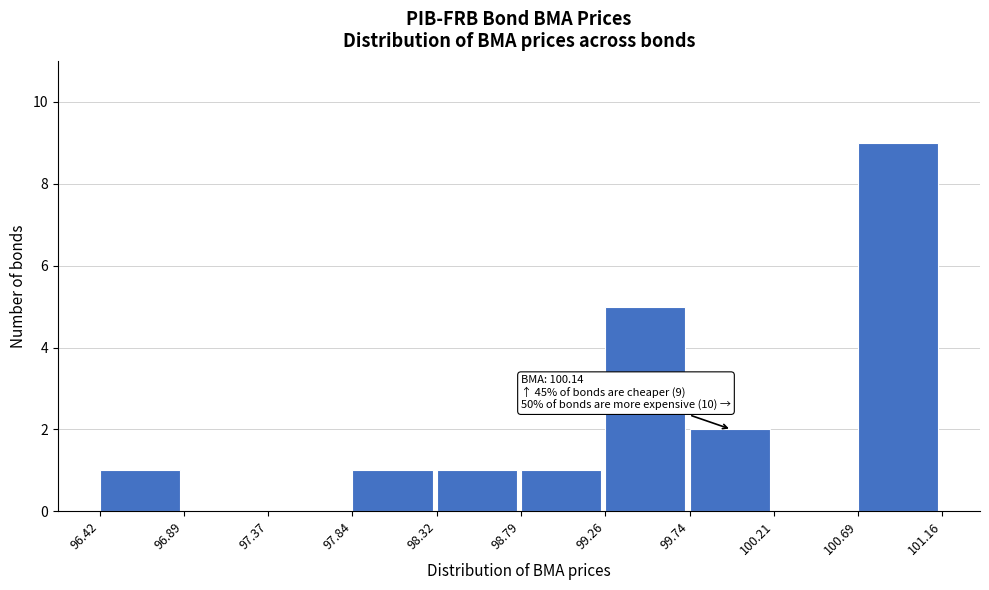

Which range on the x-axis has the tallest bar?

100.69 to 101.16